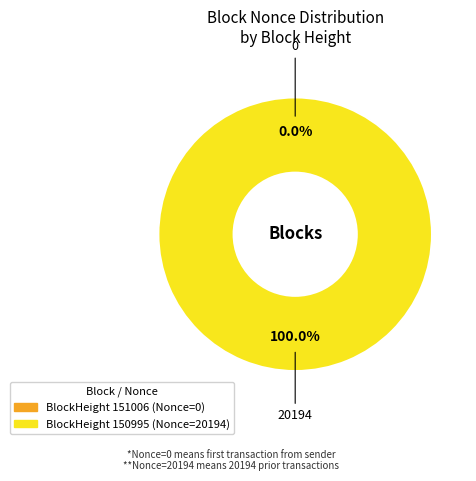

What is the smallest slice in the pie chart?

151006